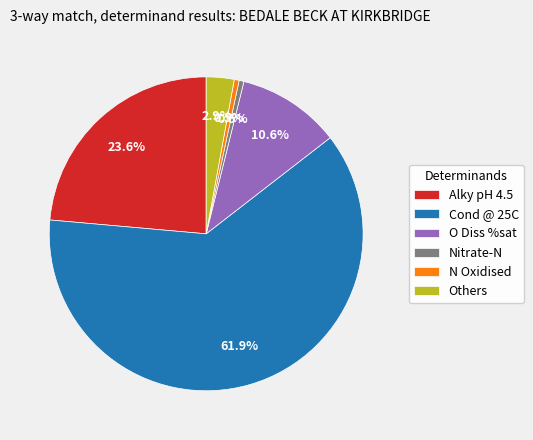

Between O Diss %sat and Alky pH 4.5, which is larger?

Alky pH 4.5